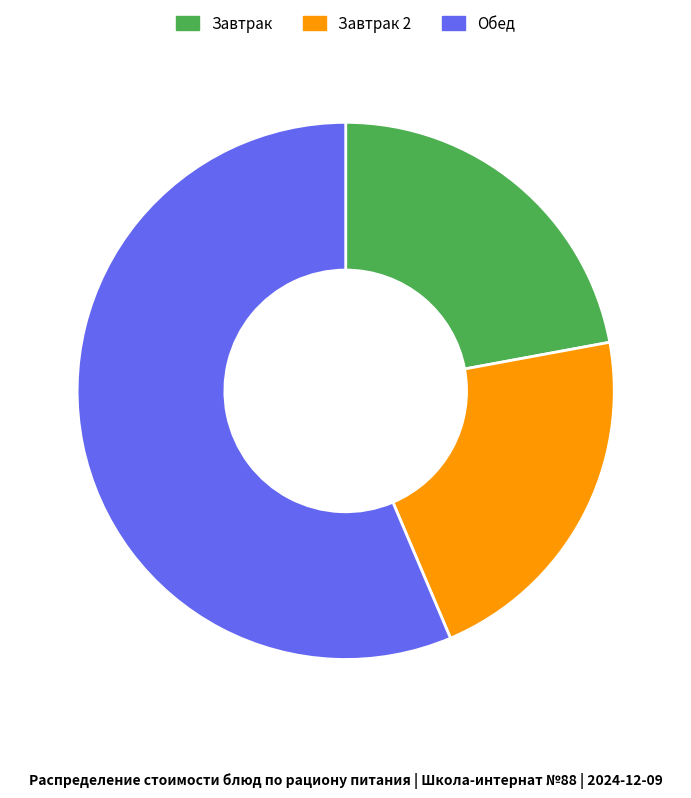

Do Завтрак 2 and Обед together represent more than half of the pie?

Yes